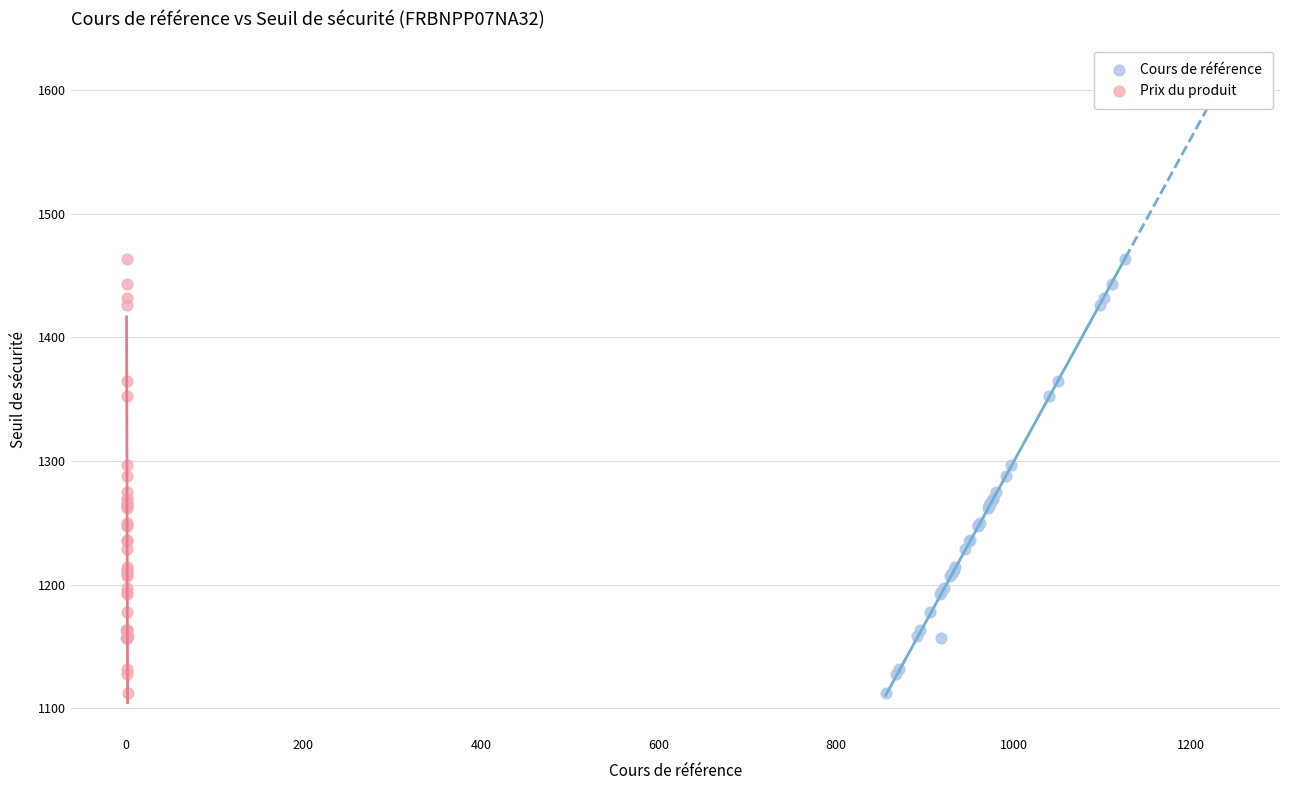

What are all the series names shown in the legend?

Cours de référence, Prix du produit